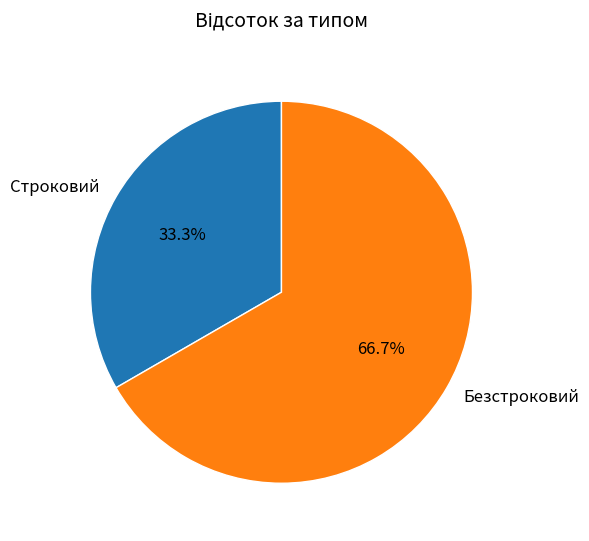

To the nearest percent, what is the difference between the largest and smallest slice percentages?

33%